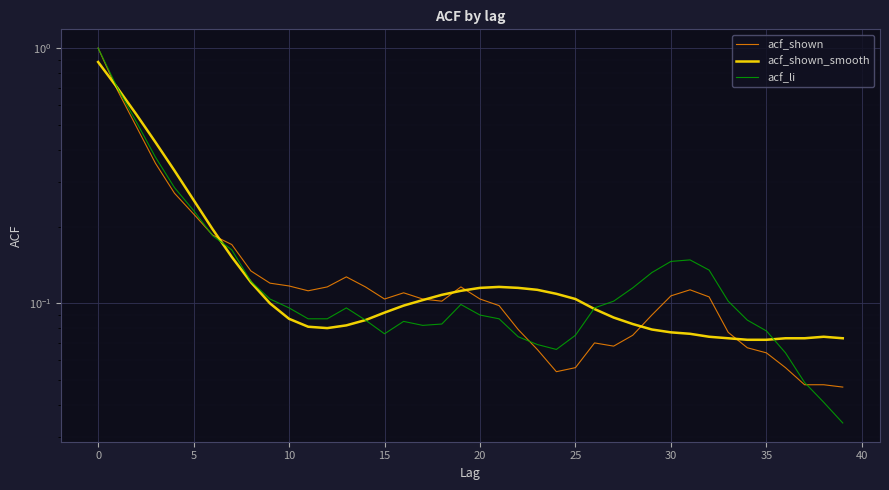

At which label does acf_li reach its minimum?

39